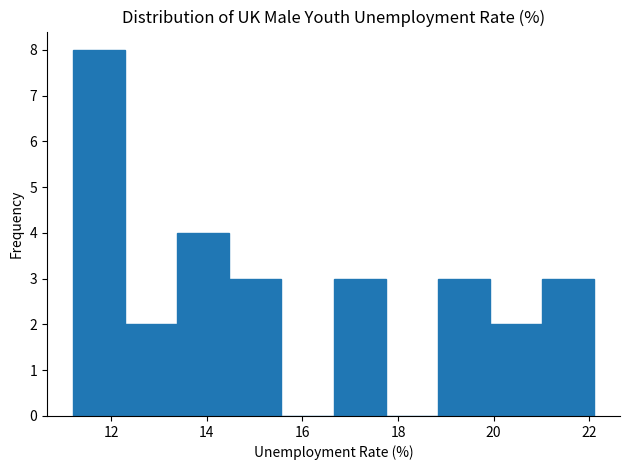

Which range on the x-axis has the tallest bar?

11.2 to 12.2